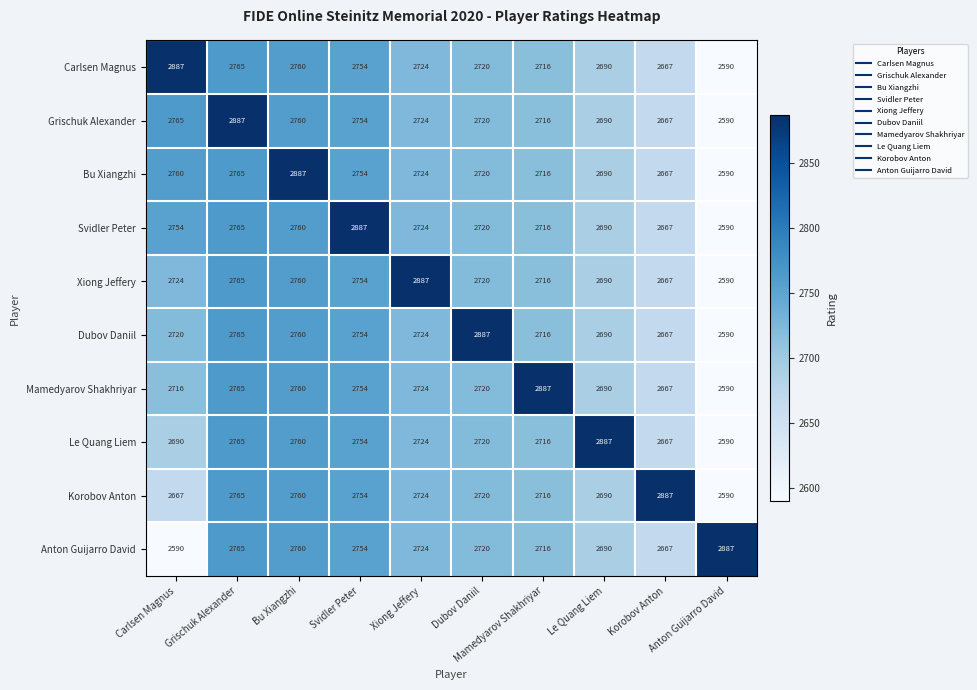

At how many categories does at least one series exceed 2717?

10